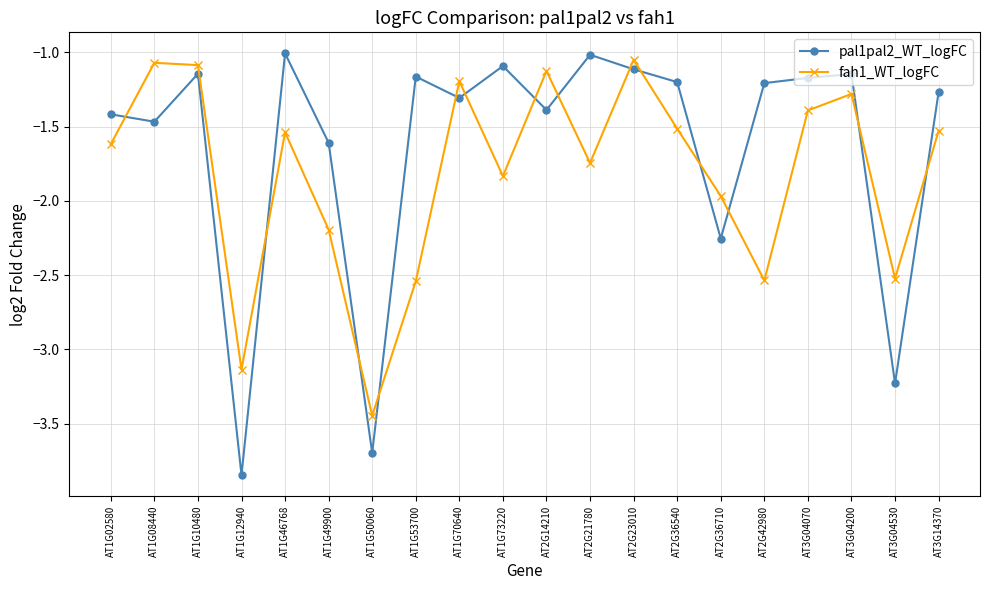

True or false: pal1pal2_WT_logFC has more than 1 points higher than both neighbors.

True